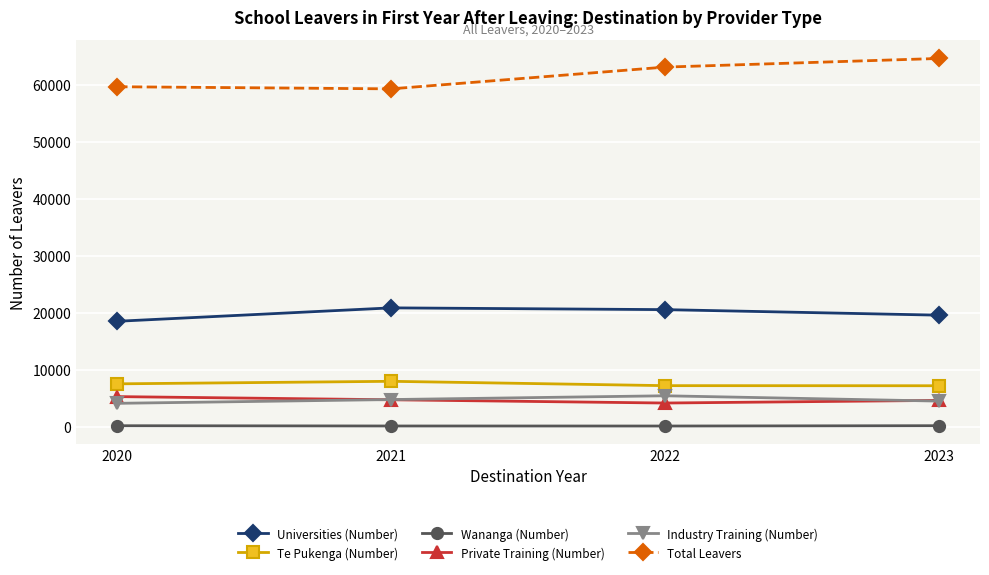

Which series has the largest total across all categories?

Total Leavers